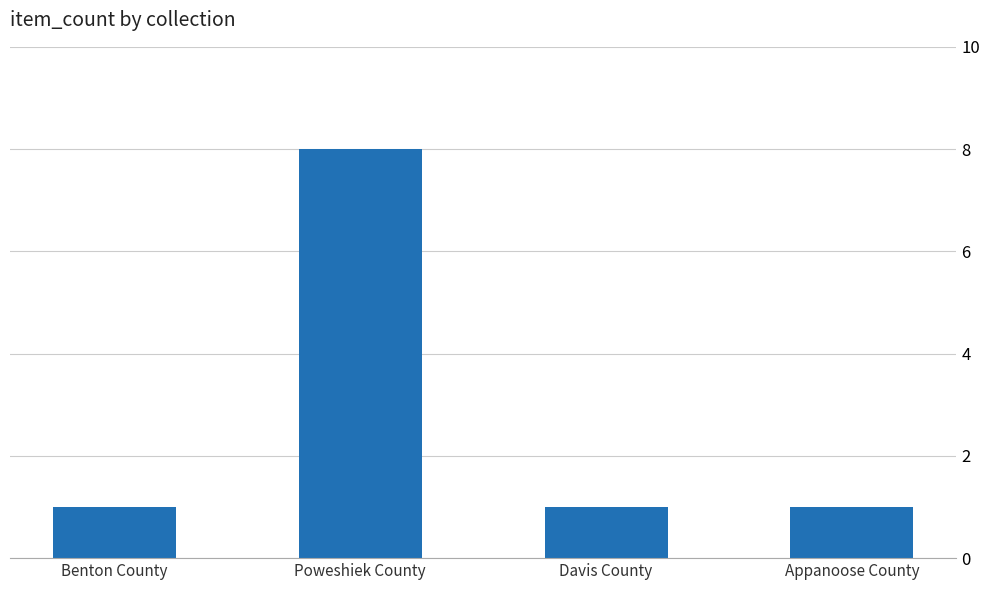

What is the sum of all values?

11